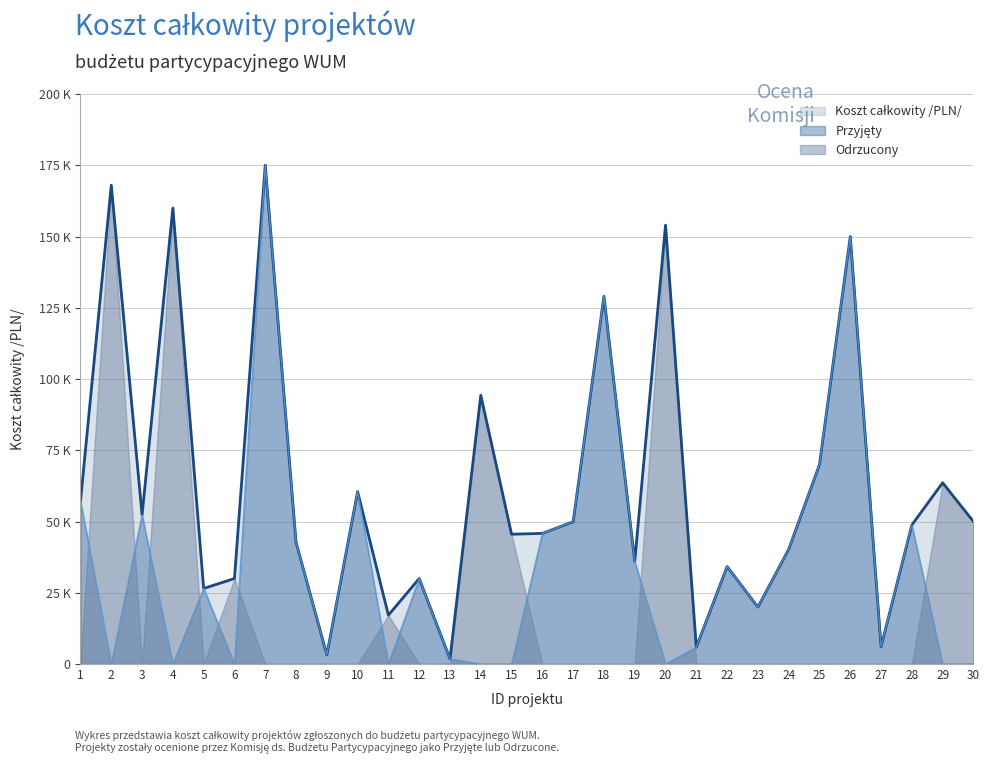

Does the chart display data point markers on the line(s)?

No